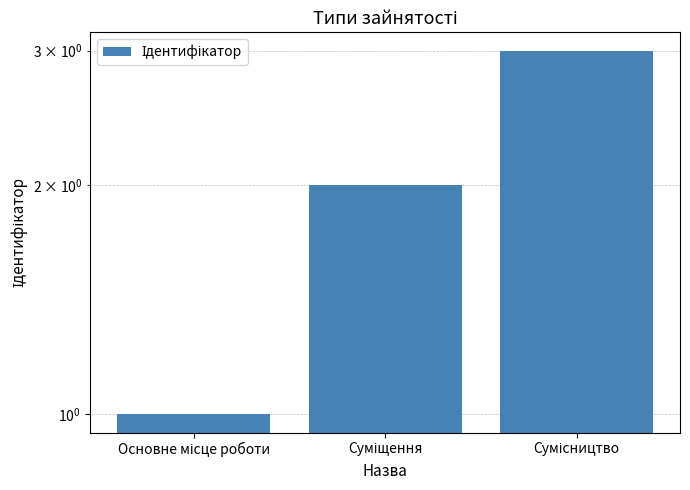

Reading left to right, what are all the values shown in this chart?

1	2	3